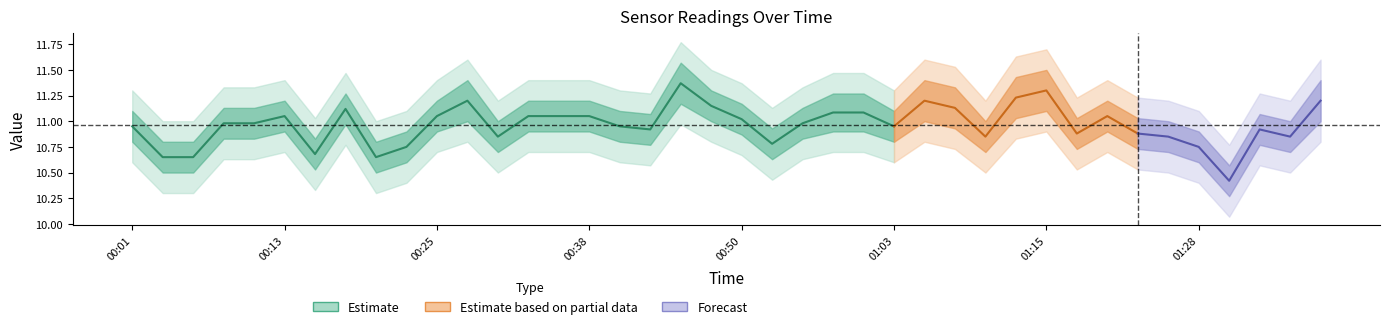

Where is the first local maximum for SDS_P2?

00:13